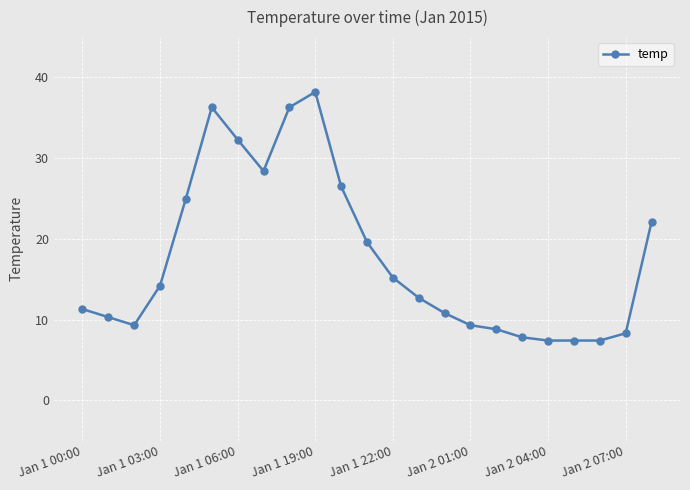

What is the value of the 12th point from the left?

19.6